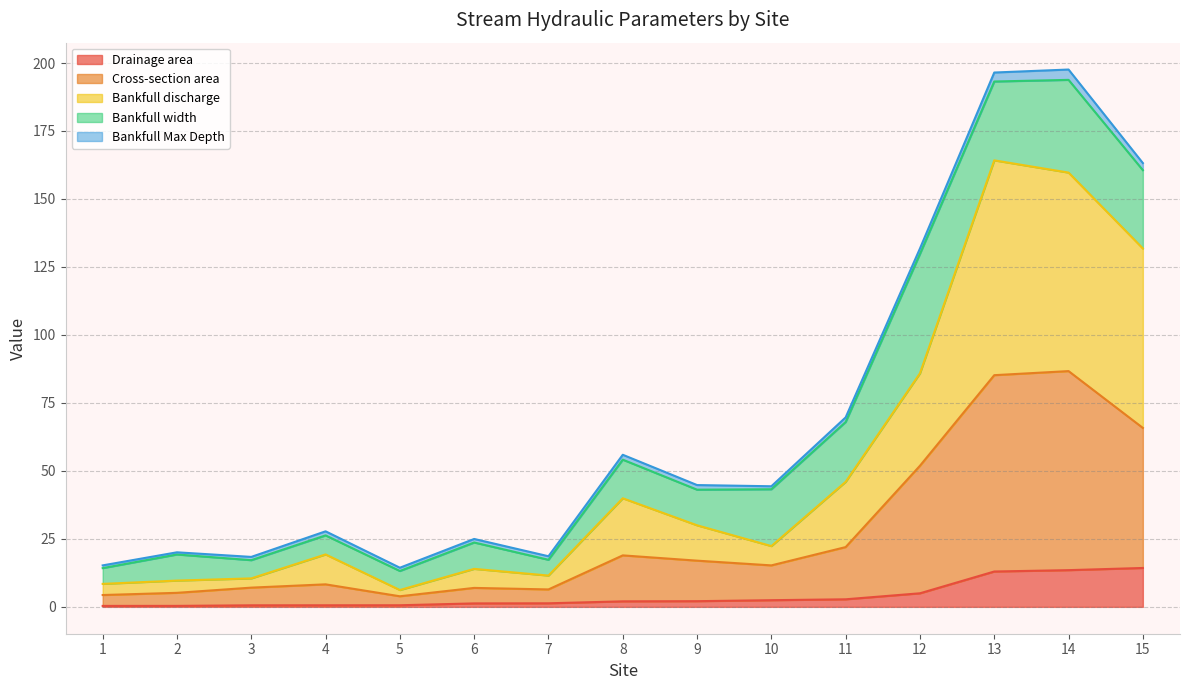

How many data points does each series have?

15